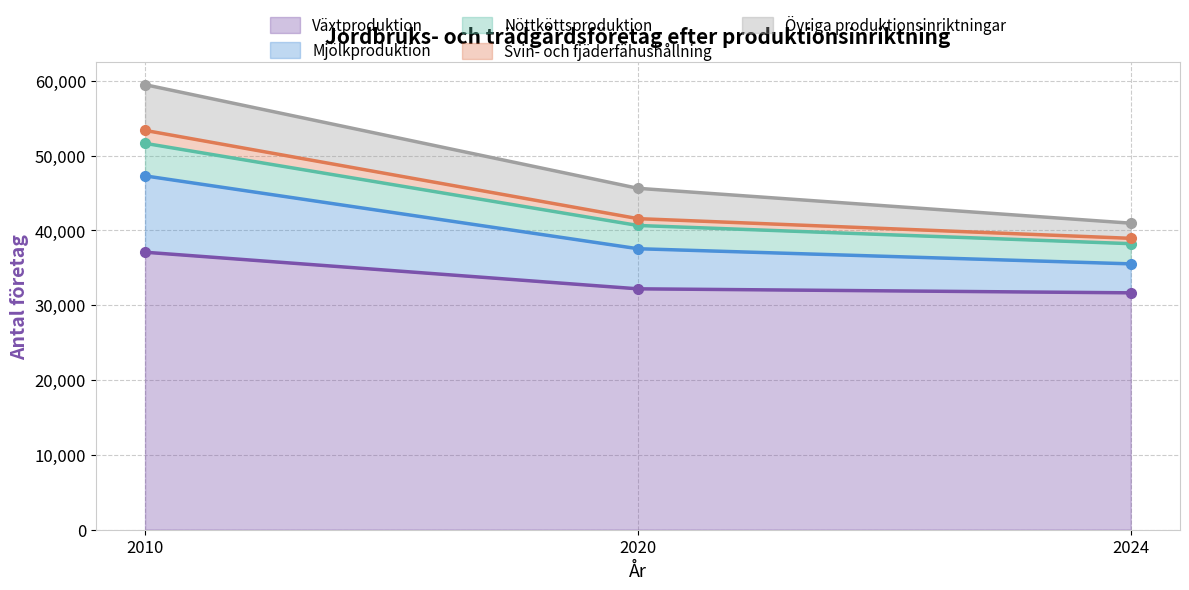

At how many categories does at least one series exceed 56488?

1